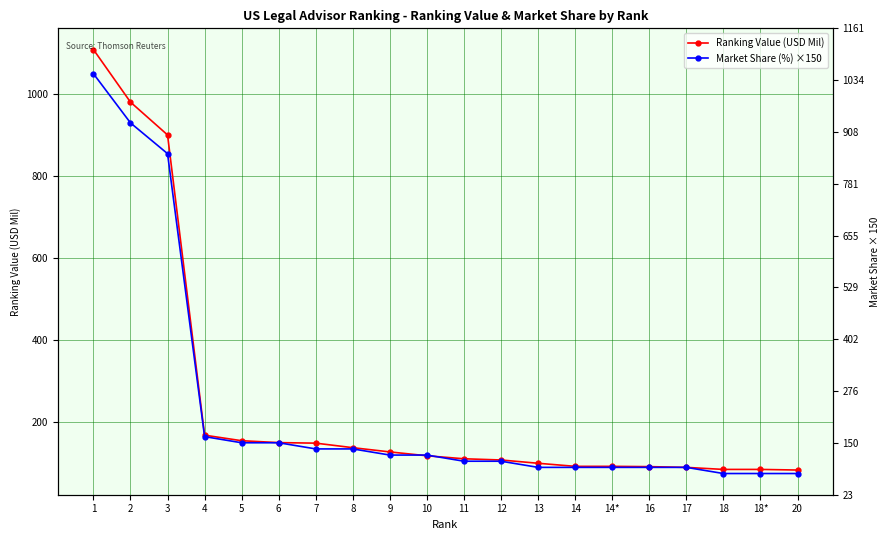

What is the sum of all Ranking Value (USD Mil) values?

4936.2